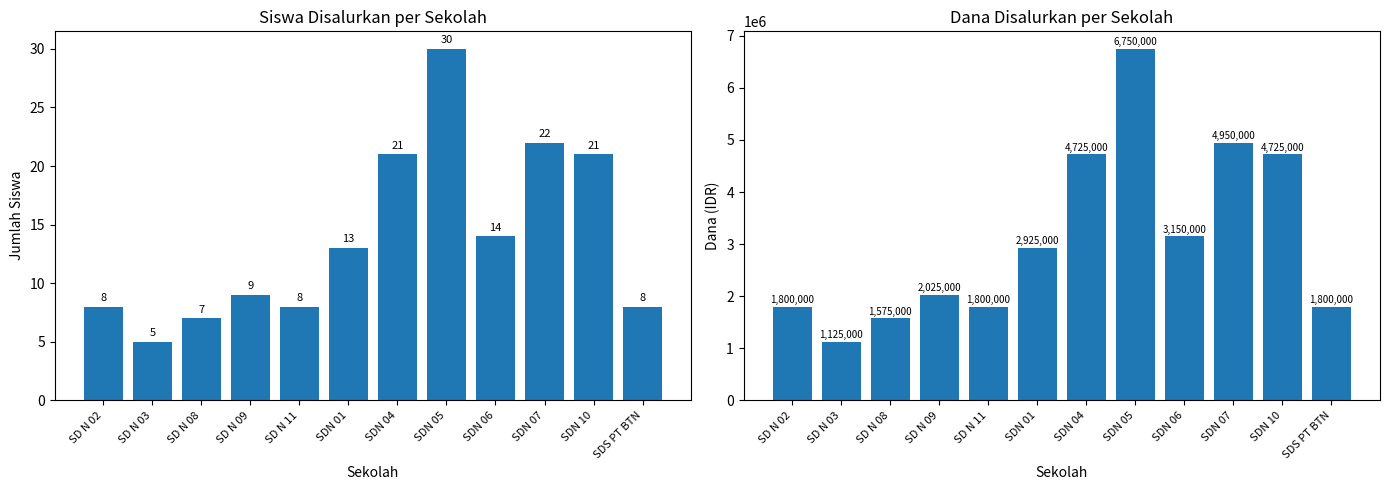

Reading left to right, what are all the values shown in this chart?

Siswa Disalurkan: SD N 02=8	SD N 03=5	SD N 08=7	SD N 09=9	SD N 11=8	SDN 01=13	SDN 04=21	SDN 05=30	SDN 06=14	SDN 07=22	SDN 10=21	SDS PT BTN=8
Dana Disalurkan: SD N 02=1800000	SD N 03=1125000	SD N 08=1575000	SD N 09=2025000	SD N 11=1800000	SDN 01=2925000	SDN 04=4725000	SDN 05=6750000	SDN 06=3150000	SDN 07=4950000	SDN 10=4725000	SDS PT BTN=1800000